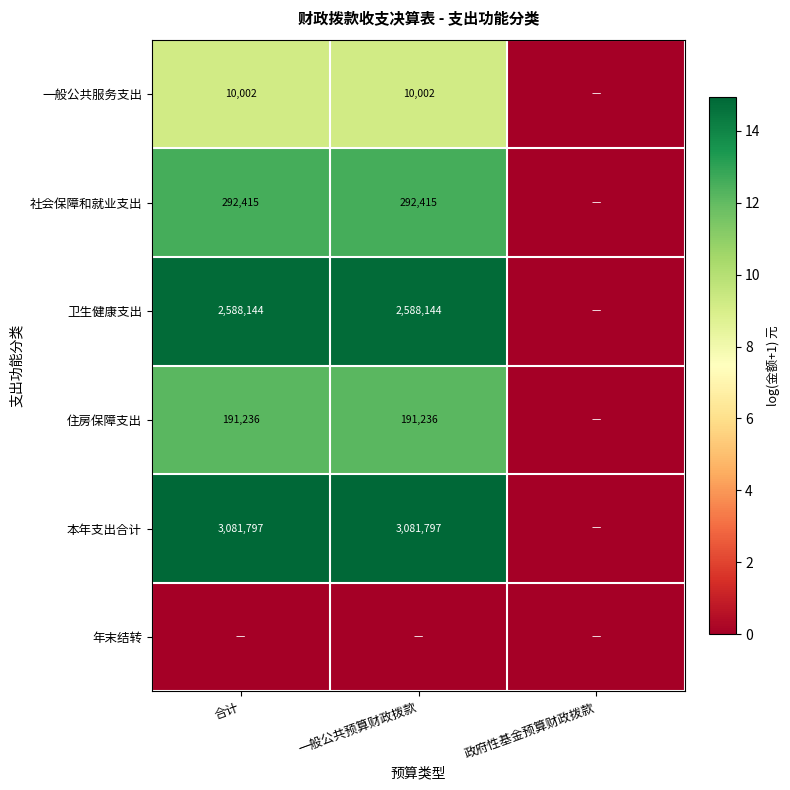

The value of 本年支出合计 at 一般公共预算财政拨款 is 4814981. True or false?

False